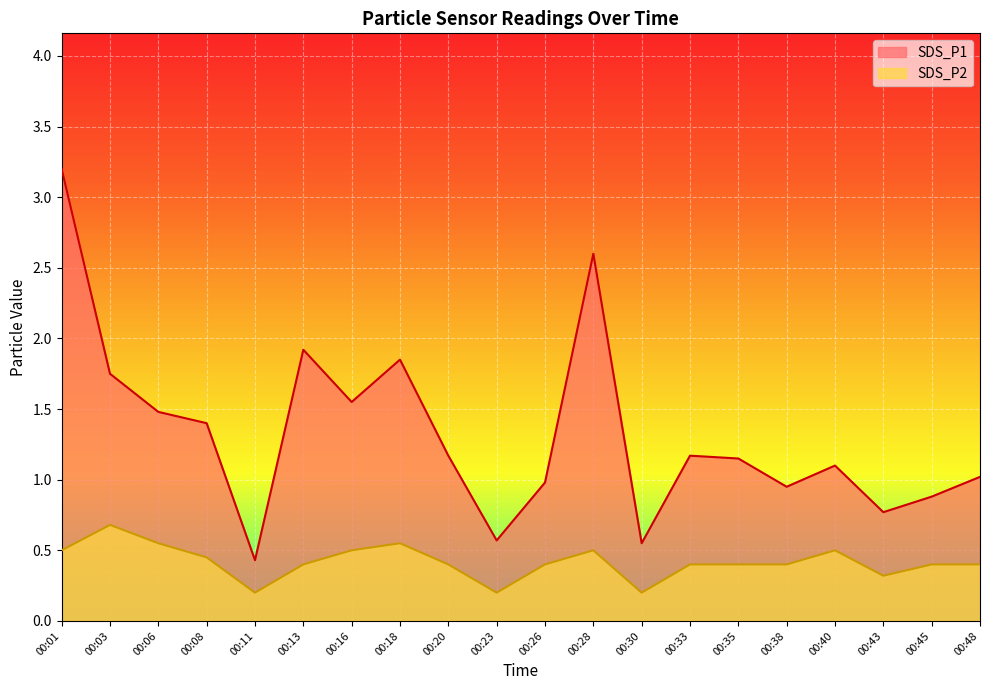

True or false: SDS_P1 has more than 2 interior local peaks.

True